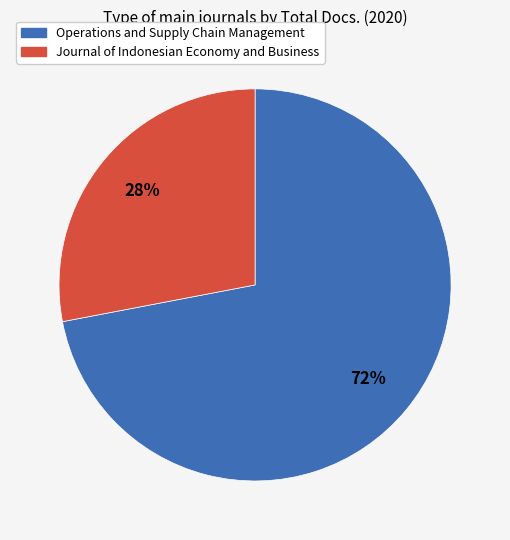

Rank the categories by value from lowest to highest.

Journal of Indonesian Economy and Business, Operations and Supply Chain Management